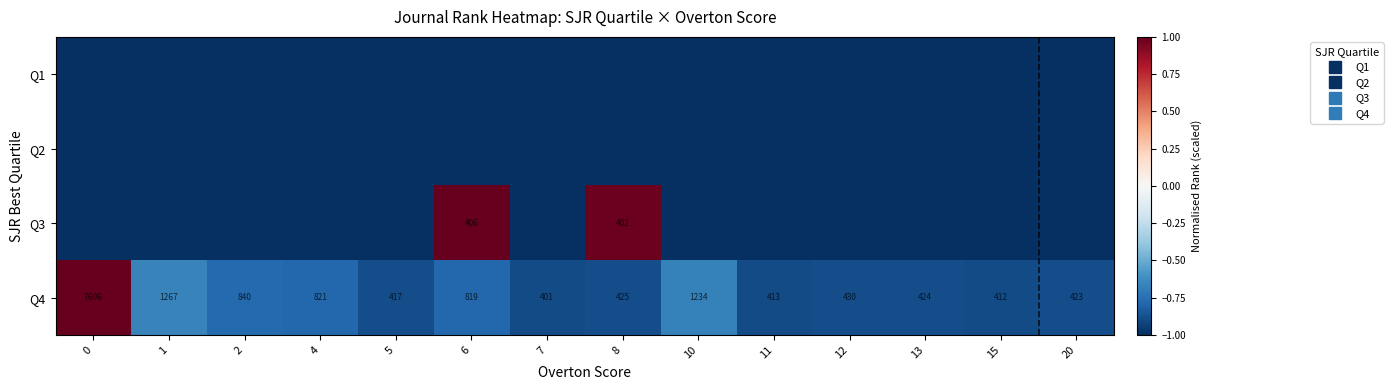

Where is Q3 nearest to the value 0?

8